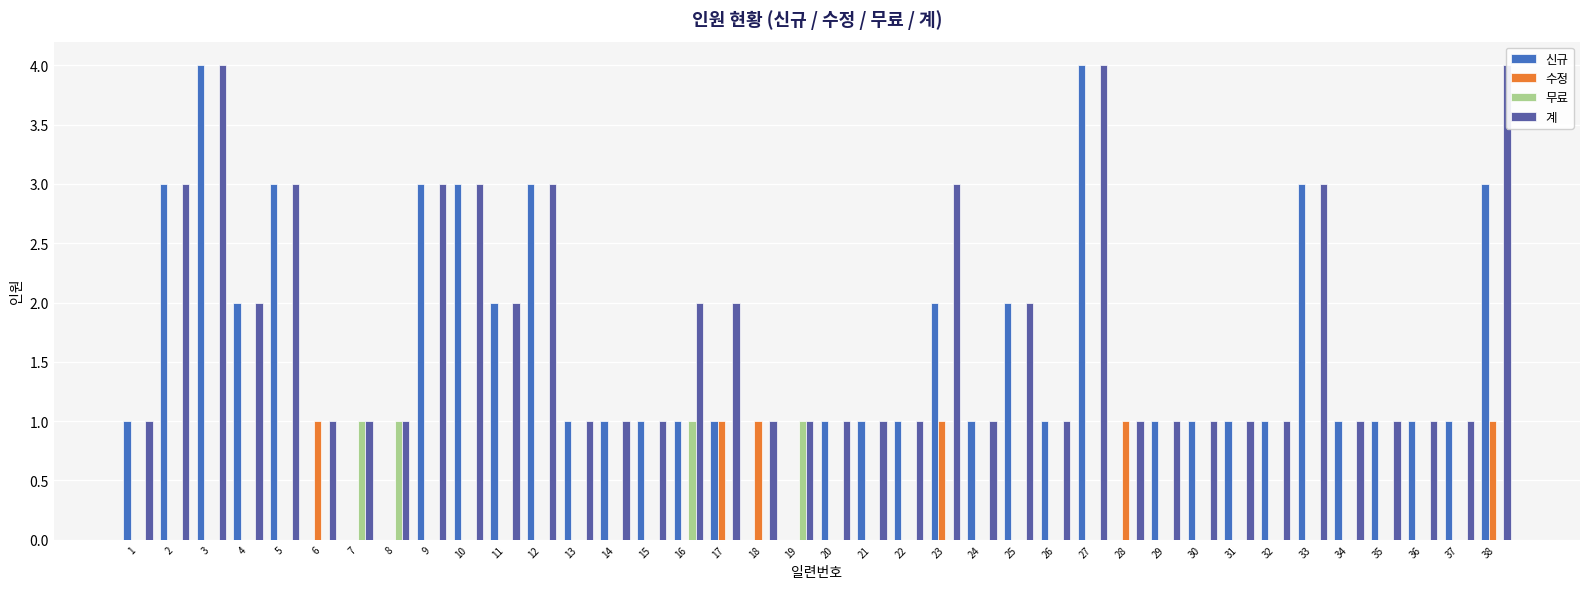

How many groups of bars are there?

38